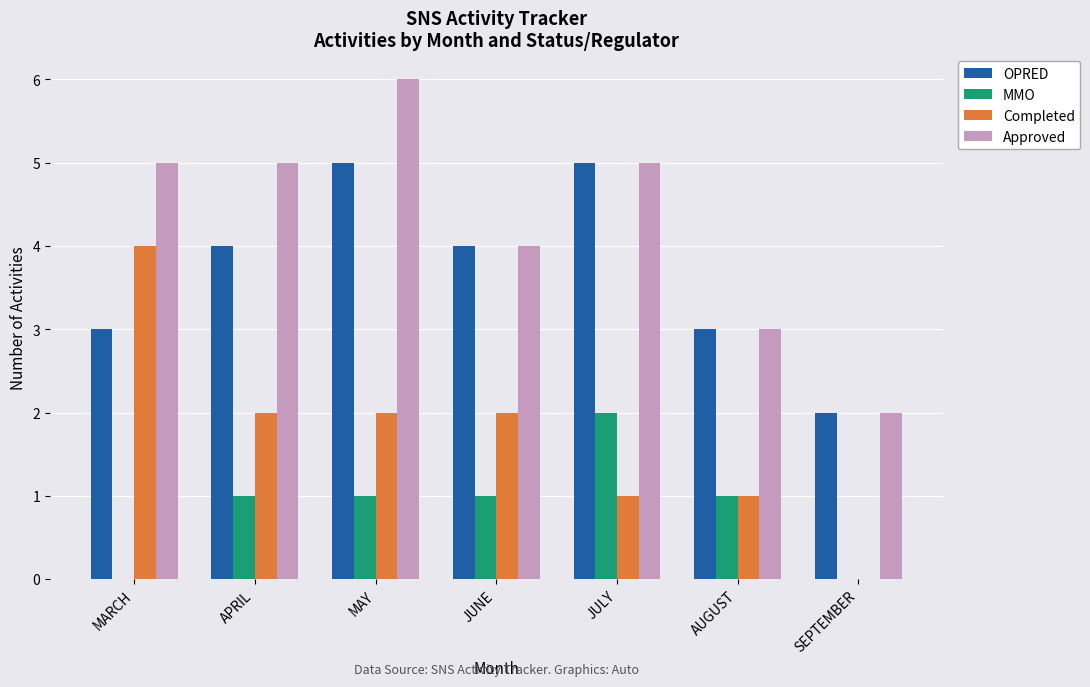

Are the bars horizontal?

No